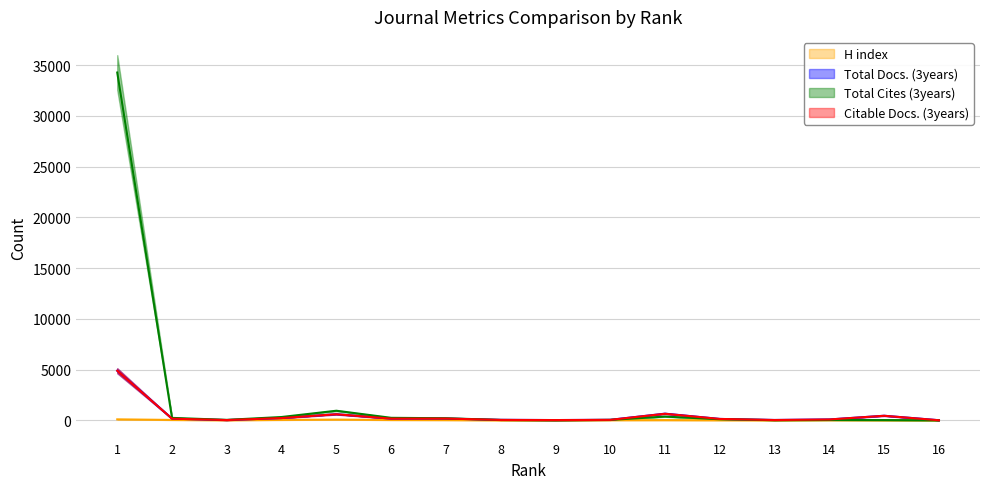

Which series has the largest range (max minus min)?

Total Cites (3years)